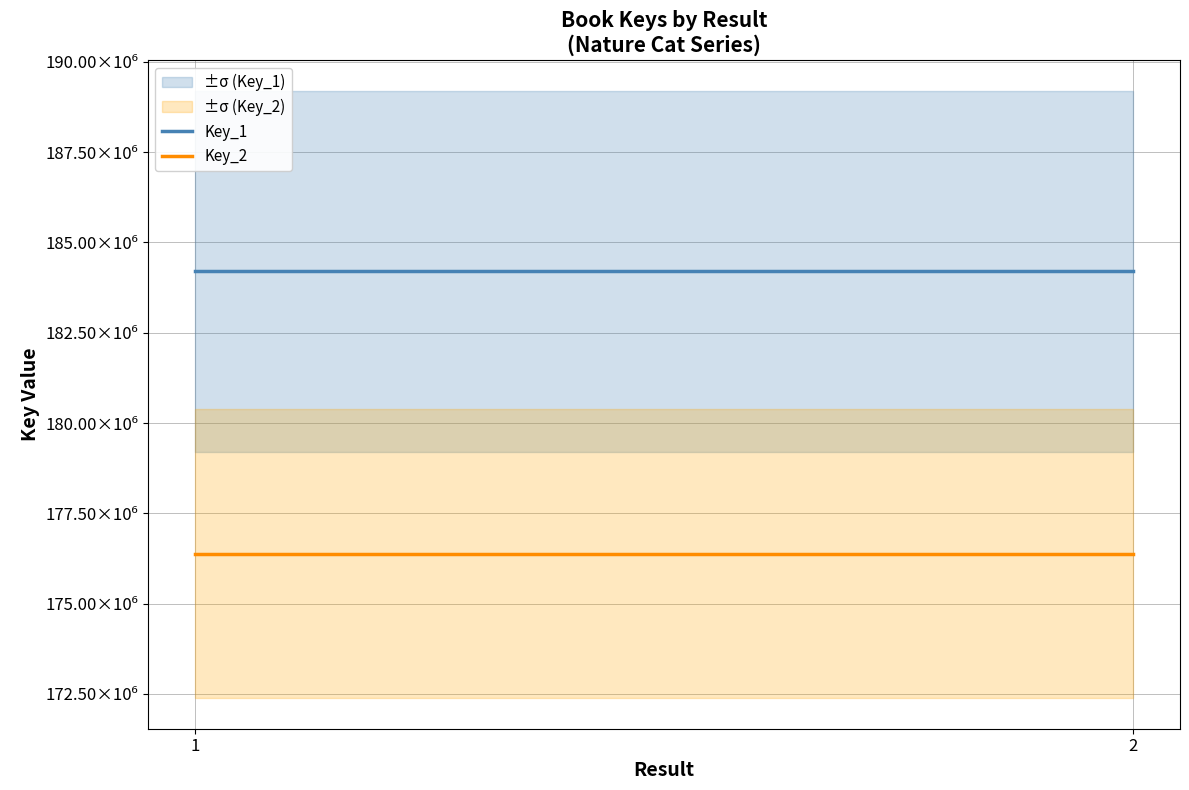

Which series has the largest range (max minus min)?

Key_1